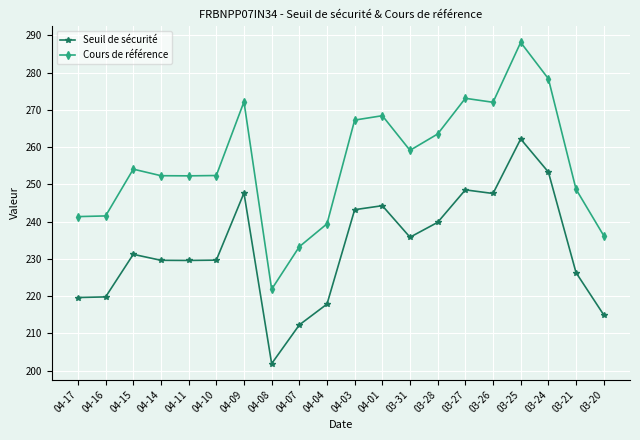

What are all the series names shown in the legend?

Seuil de sécurité, Cours de référence